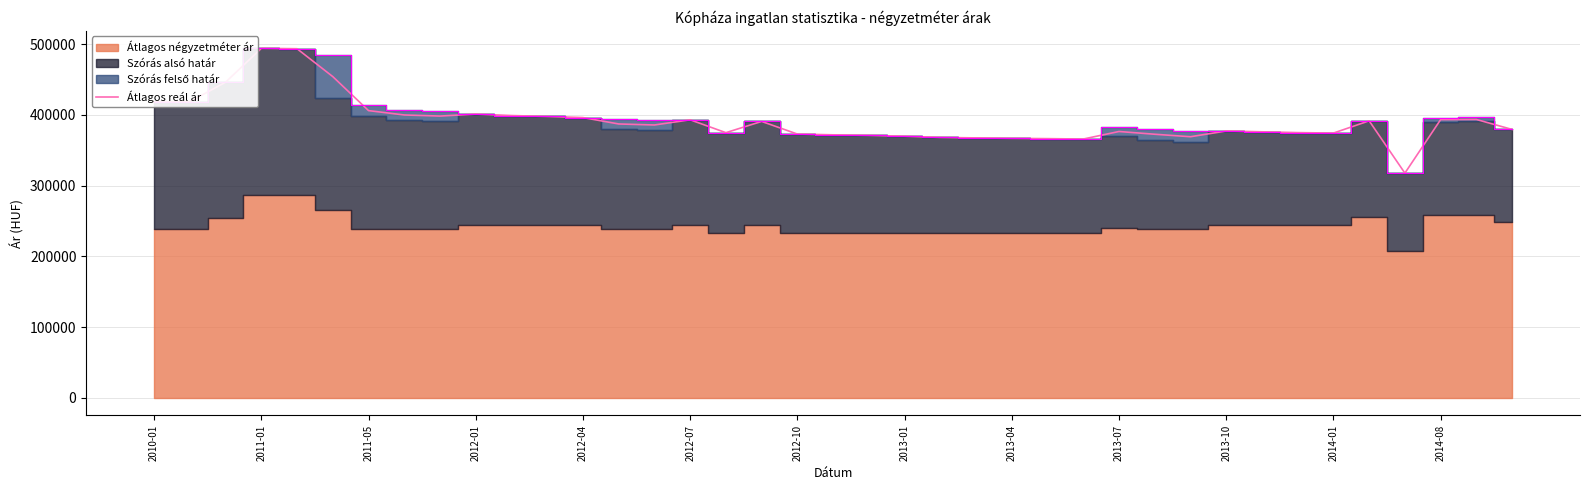

What is the highest value of the Átlagos reál ár series?

494100